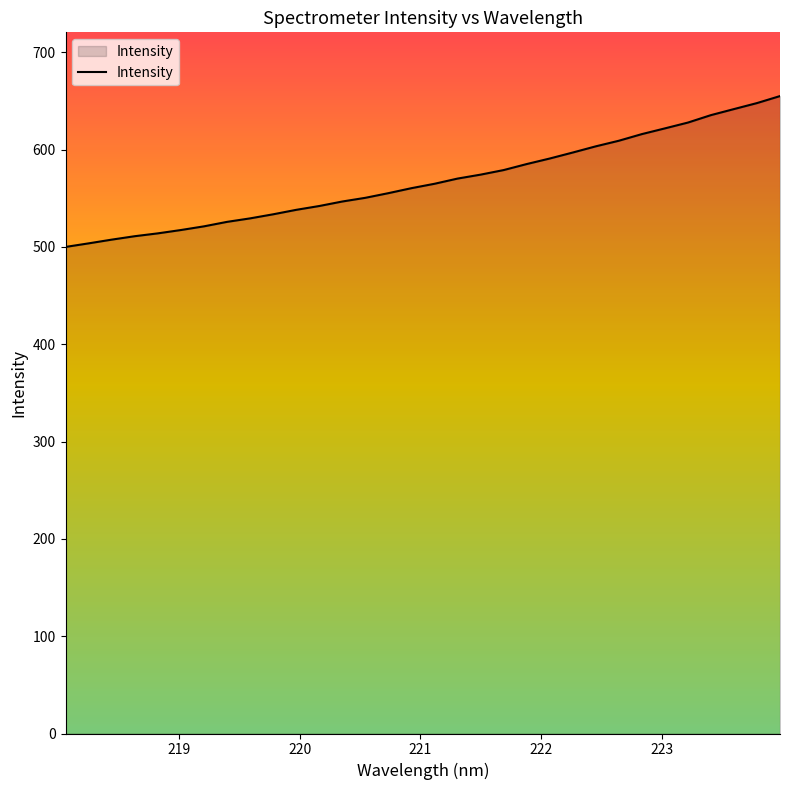

What is the smallest value displayed?

500.1